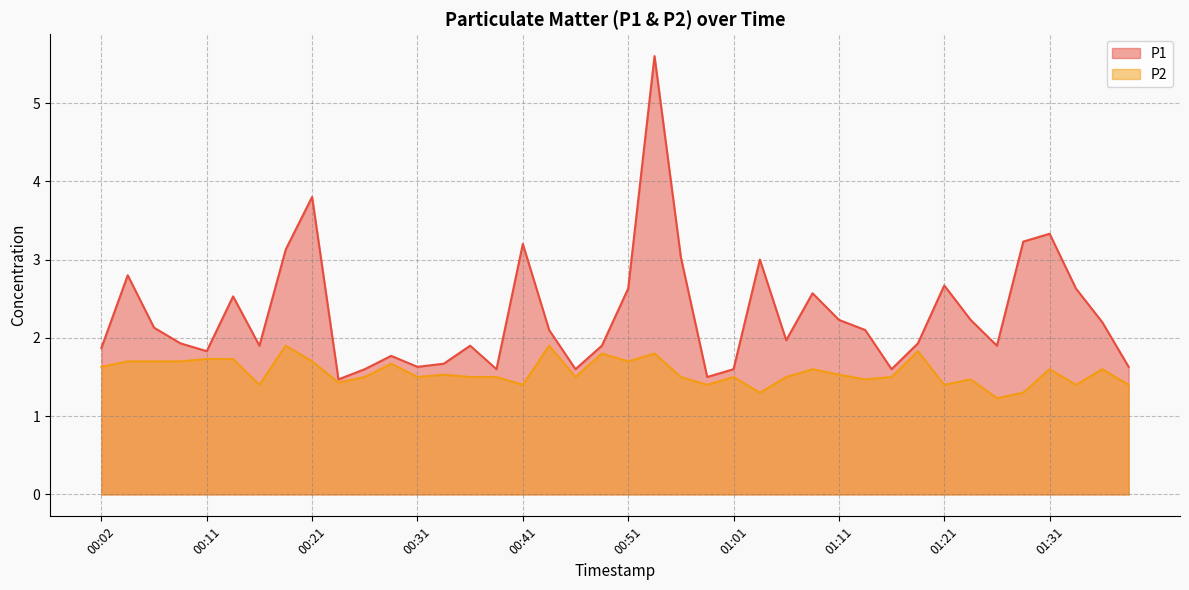

Which category has the lowest value across all series?

01:26